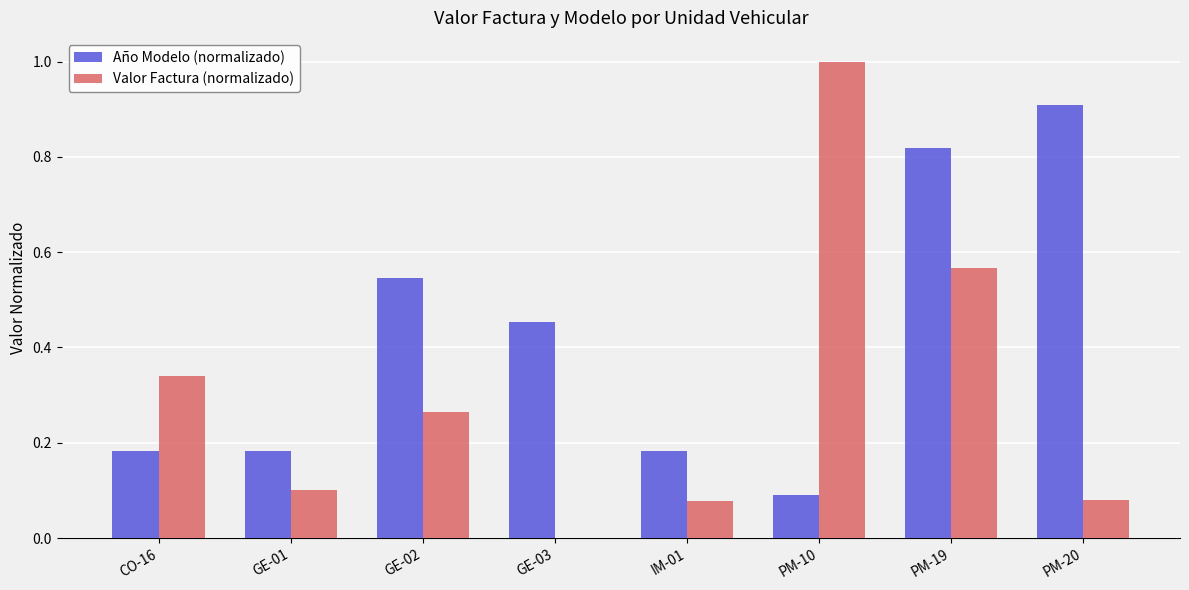

What is the sum of all Año Modelo (normalizado) values?

3.4